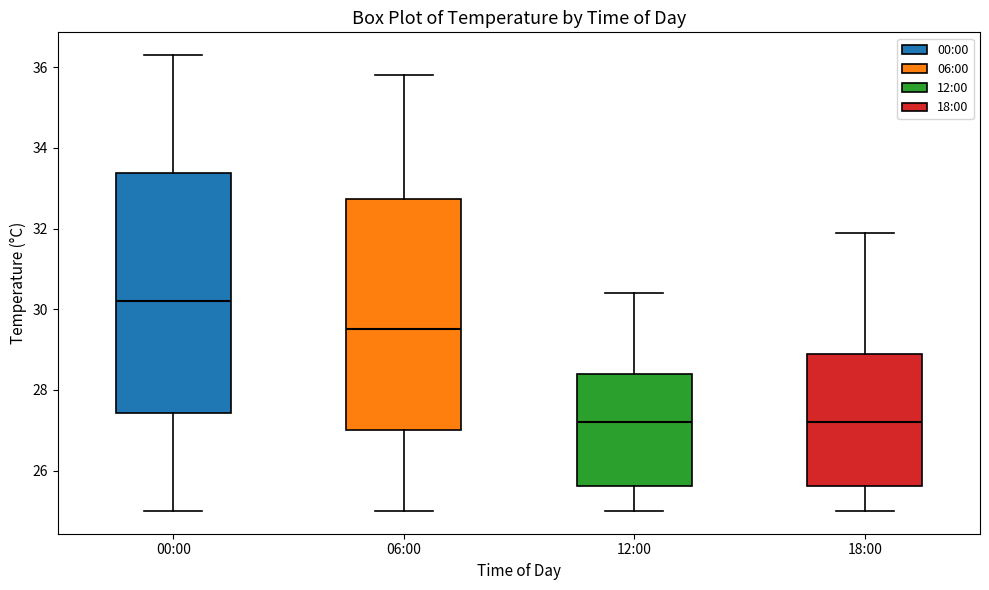

Reading left to right, read every box against the y-axis: the position of its median line, the range the box covers, and the ends of its whiskers. The values are not printed on the chart, so give them approximately, as read against the axis.

00:00: median 30.2, box 27.4 to 33.4, whiskers 25.0 to 36.4
06:00: median 29.6, box 27.0 to 32.8, whiskers 25.0 to 35.8
12:00: median 27.2, box 25.6 to 28.4, whiskers 25.0 to 30.4
18:00: median 27.2, box 25.6 to 29.0, whiskers 25.0 to 32.0